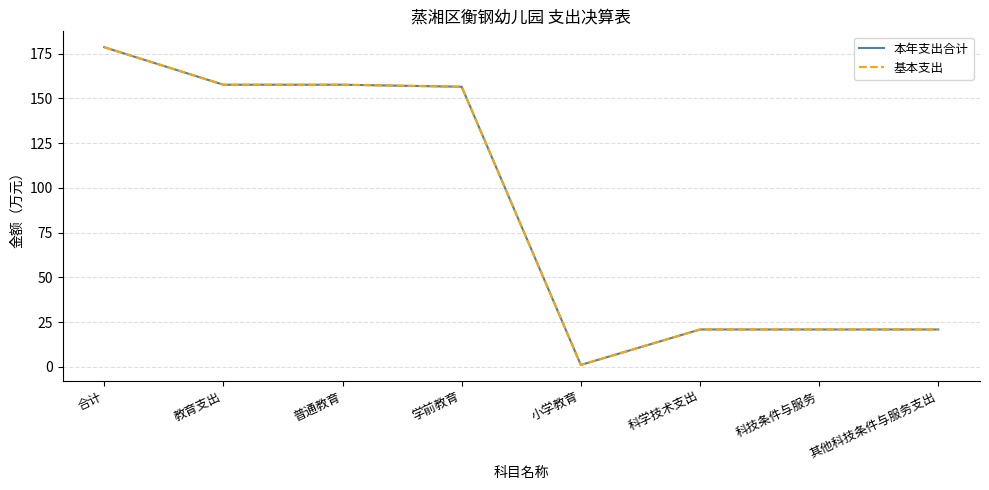

Does the chart have visible grid lines?

Yes